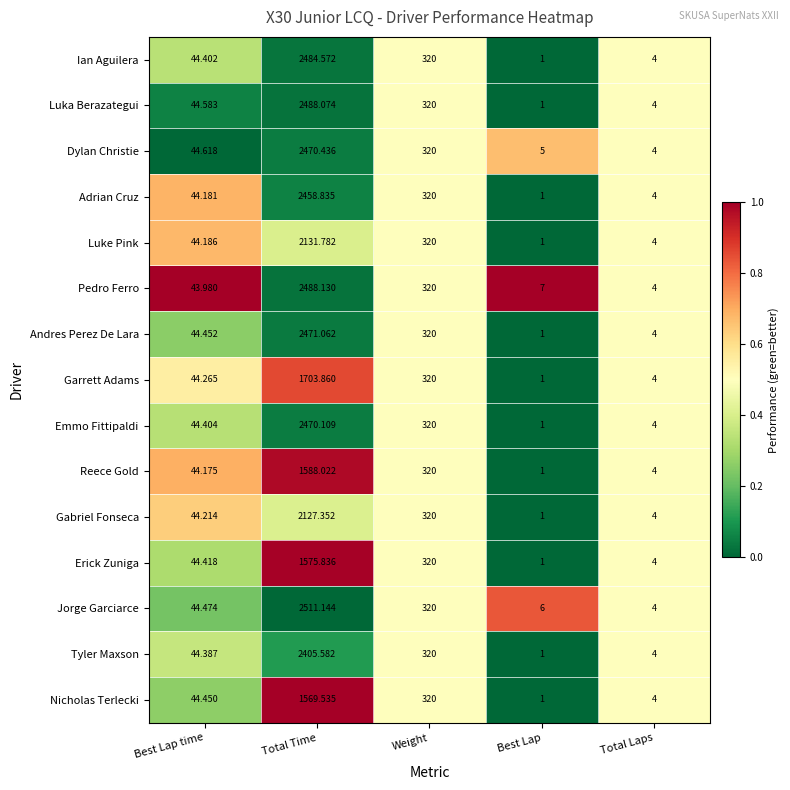

Which label corresponds to the smallest value in the chart?

Best Lap